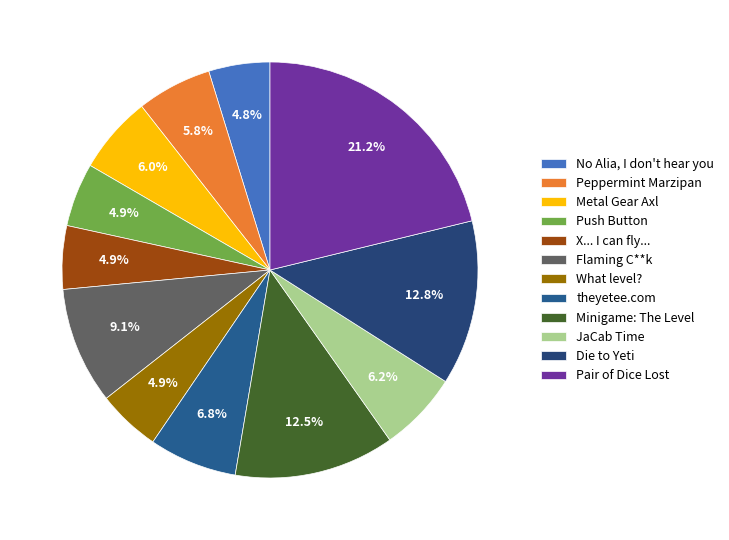

Is there any slice that represents more than half of the pie?

No